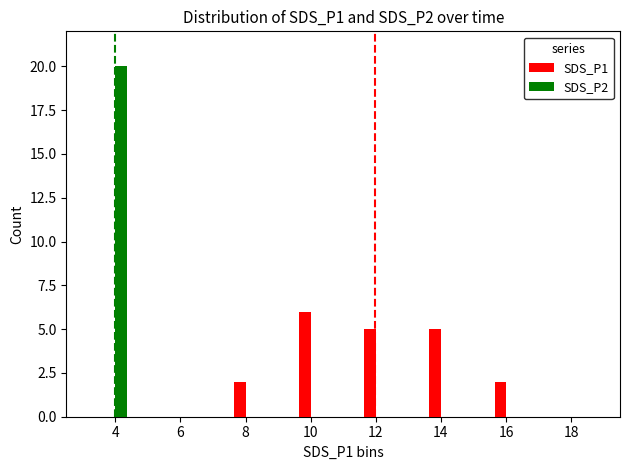

At which category is the sum across all series the highest?

4